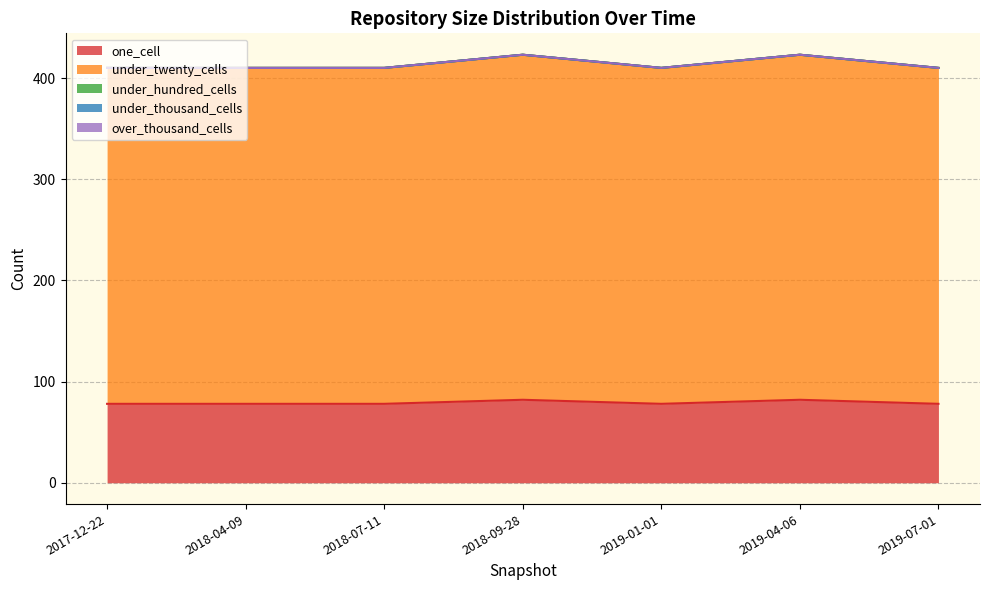

True or false: under_twenty_cells and one_cell intersect in this chart.

False